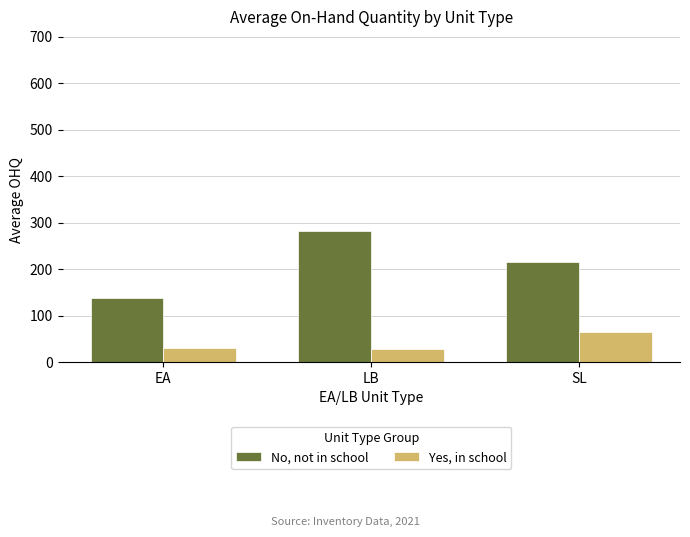

What is the value of the No, not in school bar at the 3rd from the left?

216.0